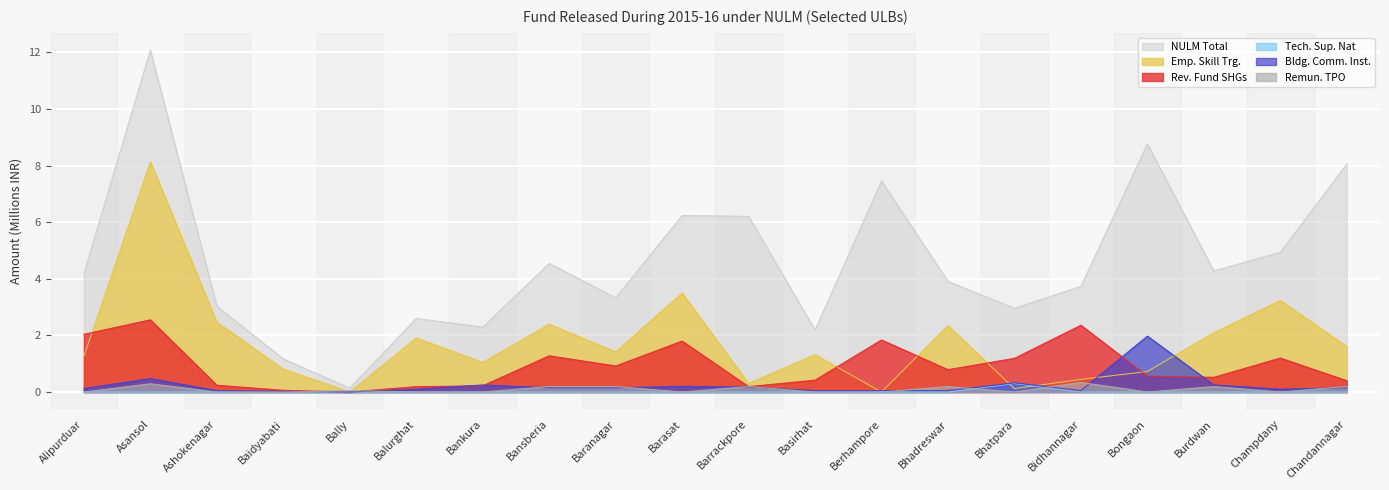

Reading left to right, extract all data points from this chart.

NULM Total: Alipurduar=4.2	Asansol=12.1	Ashokenagar=3.0	Baidyabati=1.2	Bally=0.1	Balurghat=2.6	Bankura=2.3	Bansberia=4.5	Baranagar=3.3	Barasat=6.2	Barrackpore=6.2	Basirhat=2.2	Berhampore=7.5	Bhadreswar=3.9	Bhatpara=3.0	Bidhannagar=3.7	Bongaon=8.8	Burdwan=4.3	Champdany=4.9	Chandannagar=8.1
Emp. Skill Trg.: Alipurduar=1.3	Asansol=8.1	Ashokenagar=2.5	Baidyabati=0.8	Bally=0.0	Balurghat=1.9	Bankura=1.0	Bansberia=2.4	Baranagar=1.4	Barasat=3.5	Barrackpore=0.3	Basirhat=1.3	Berhampore=0.0	Bhadreswar=2.3	Bhatpara=0.1	Bidhannagar=0.4	Bongaon=0.7	Burdwan=2.1	Champdany=3.2	Chandannagar=1.6
Rev. Fund SHGs: Alipurduar=2.0	Asansol=2.5	Ashokenagar=0.2	Baidyabati=0.1	Bally=0.0	Balurghat=0.2	Bankura=0.2	Bansberia=1.3	Baranagar=0.9	Barasat=1.8	Barrackpore=0.2	Basirhat=0.4	Berhampore=1.8	Bhadreswar=0.8	Bhatpara=1.2	Bidhannagar=2.4	Bongaon=0.6	Burdwan=0.5	Champdany=1.2	Chandannagar=0.4
Tech. Sup. Nat: Alipurduar=0.0	Asansol=0.0	Ashokenagar=0.0	Baidyabati=0.0	Bally=0.0	Balurghat=0.0	Bankura=0.0	Bansberia=0.0	Baranagar=0.0	Barasat=0.0	Barrackpore=0.0	Basirhat=0.0	Berhampore=0.0	Bhadreswar=0.0	Bhatpara=0.3	Bidhannagar=0.0	Bongaon=0.0	Burdwan=0.0	Champdany=0.0	Chandannagar=0.0
Bldg. Comm. Inst.: Alipurduar=0.1	Asansol=0.5	Ashokenagar=0.1	Baidyabati=0.0	Bally=0.0	Balurghat=0.1	Bankura=0.2	Bansberia=0.1	Baranagar=0.1	Barasat=0.2	Barrackpore=0.2	Basirhat=0.1	Berhampore=0.1	Bhadreswar=0.1	Bhatpara=0.3	Bidhannagar=0.1	Bongaon=2.0	Burdwan=0.2	Champdany=0.1	Chandannagar=0.1
Remun. TPO: Alipurduar=0.0	Asansol=0.3	Ashokenagar=0.0	Baidyabati=0.0	Bally=0.0	Balurghat=0.0	Bankura=0.0	Bansberia=0.2	Baranagar=0.2	Barasat=0.0	Barrackpore=0.2	Basirhat=0.0	Berhampore=0.0	Bhadreswar=0.2	Bhatpara=0.0	Bidhannagar=0.3	Bongaon=0.0	Burdwan=0.2	Champdany=0.0	Chandannagar=0.2